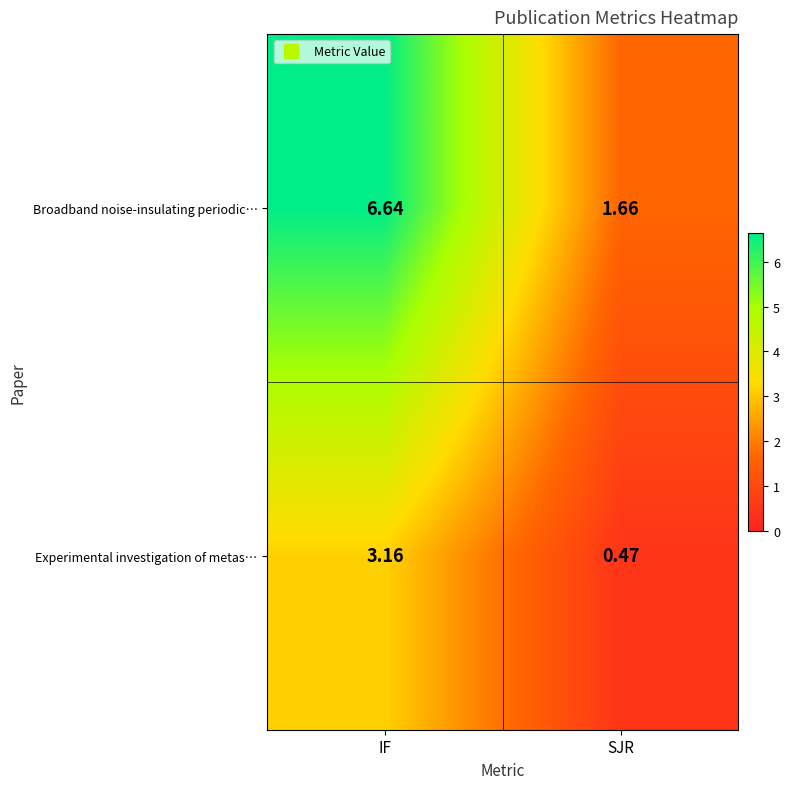

How many data points does each series have?

2